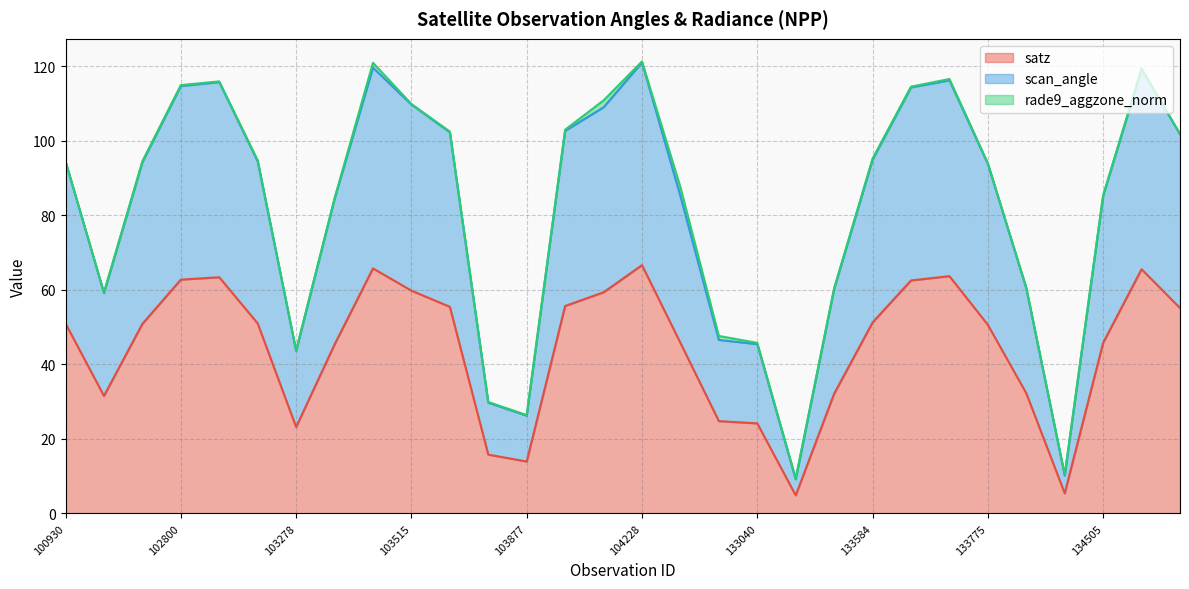

What is the difference between the highest and lowest values at 133040?

21.3